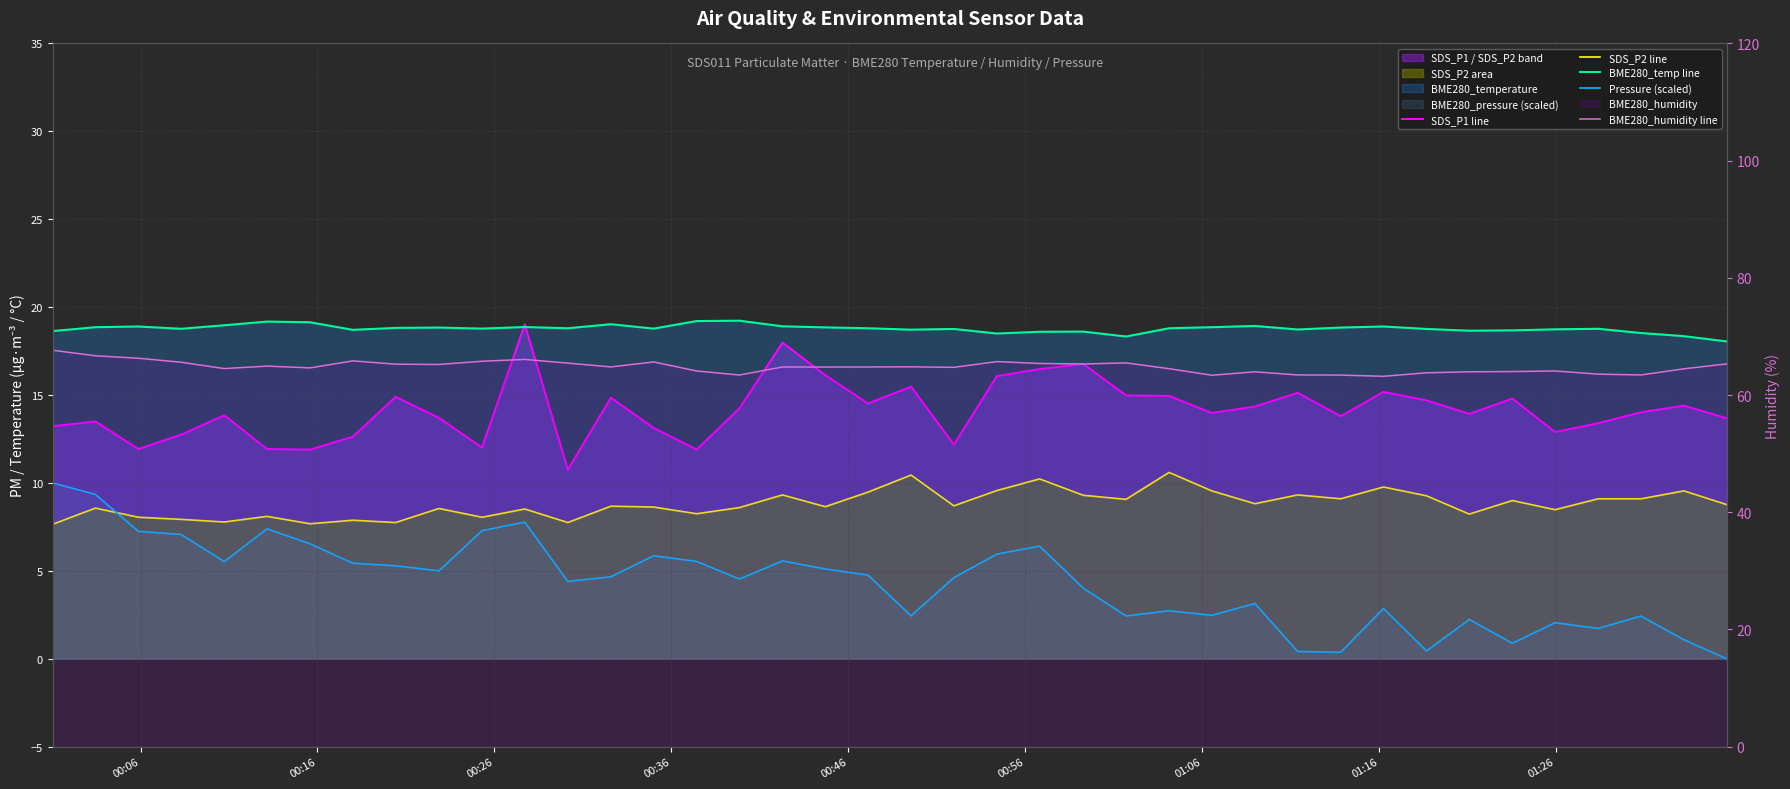

What is the sum of all Pressure (scaled) values?

173.1